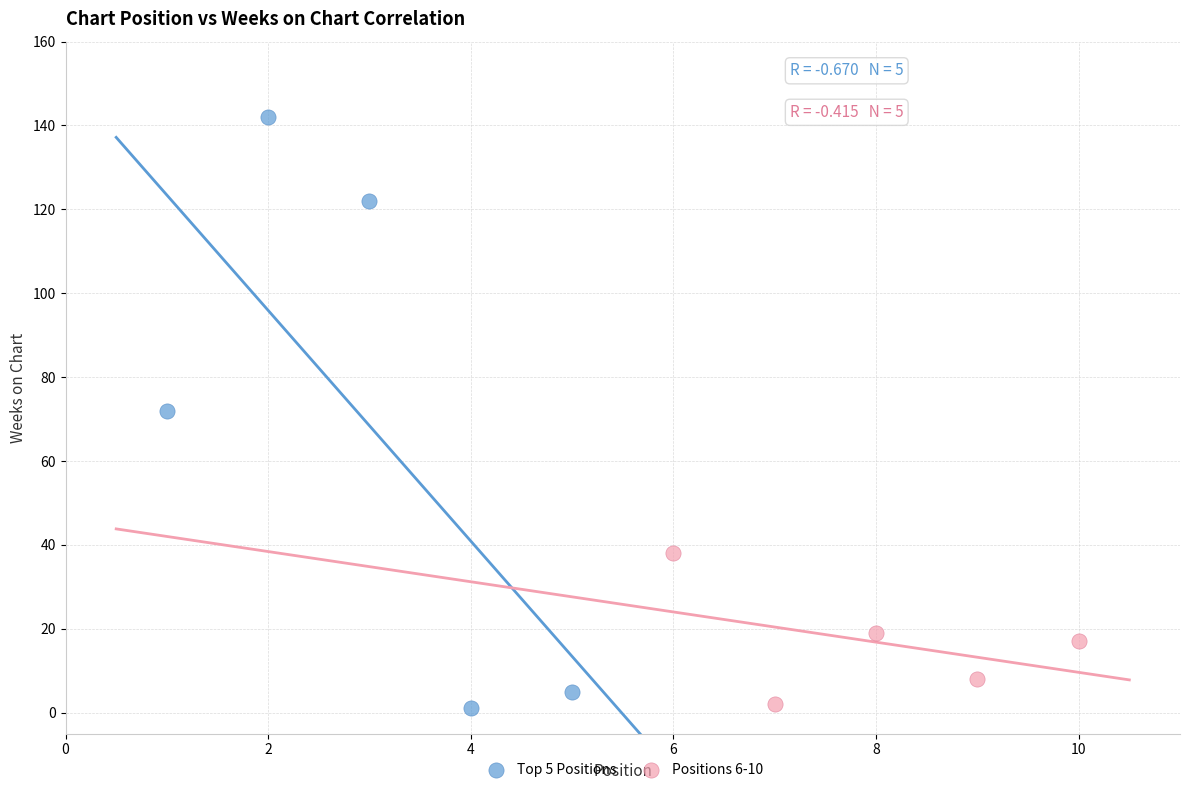

Which series has the widest spread of Y values?

Top 5 Positions